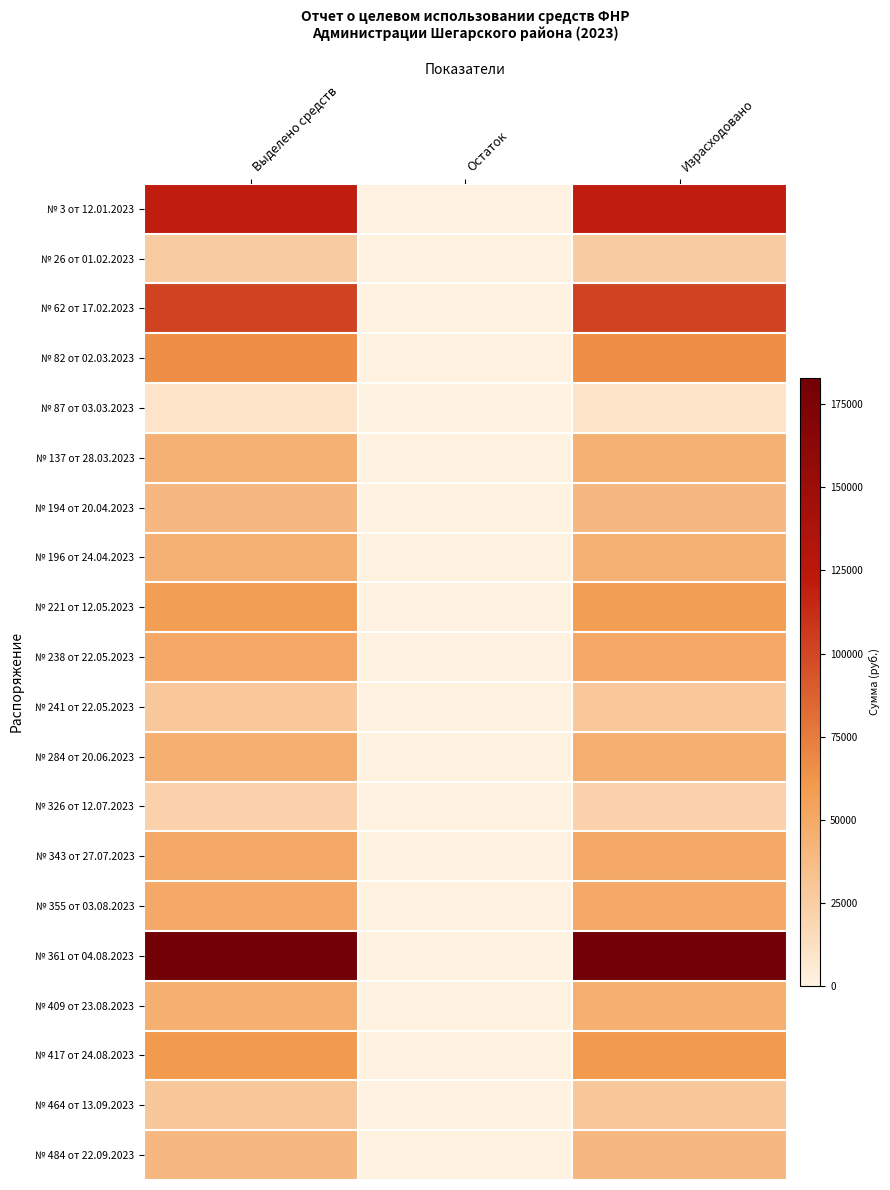

Rank the series at Израсходовано from lowest to highest value.

№ 87 от 03.03.2023, № 326 от 12.07.2023, № 26 от 01.02.2023, № 241 от 22.05.2023, № 464 от 13.09.2023, № 194 от 20.04.2023, № 484 от 22.09.2023, № 196 от 24.04.2023, № 137 от 28.03.2023, № 284 от 20.06.2023, № 409 от 23.08.2023, № 343 от 27.07.2023, № 238 от 22.05.2023, № 355 от 03.08.2023, № 221 от 12.05.2023, № 417 от 24.08.2023, № 82 от 02.03.2023, № 62 от 17.02.2023, № 3 от 12.01.2023, № 361 от 04.08.2023